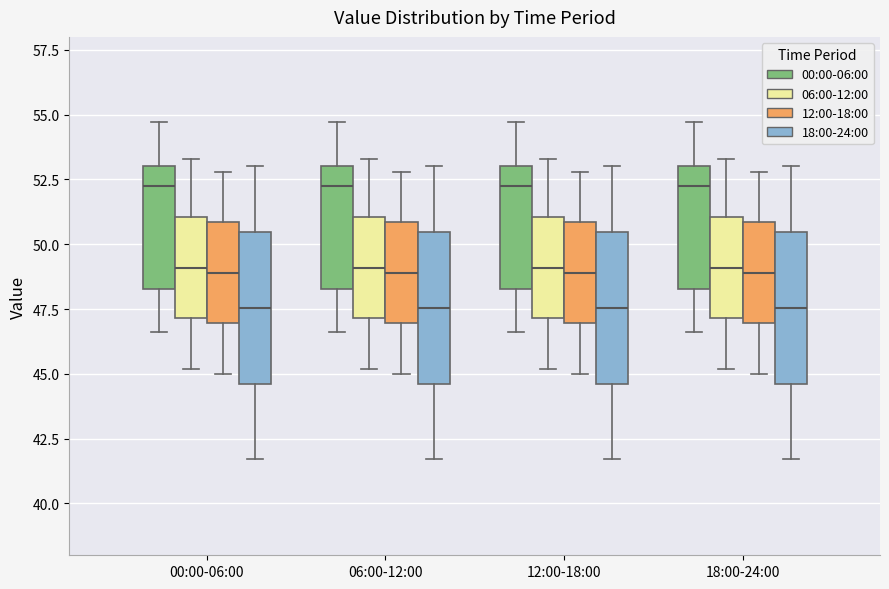

Where does the upper whisker of the box for 00:00-06:00 (00:00-06:00) end on the y-axis? The values are not printed on the chart, so give them approximately, as read against the axis.

54.5